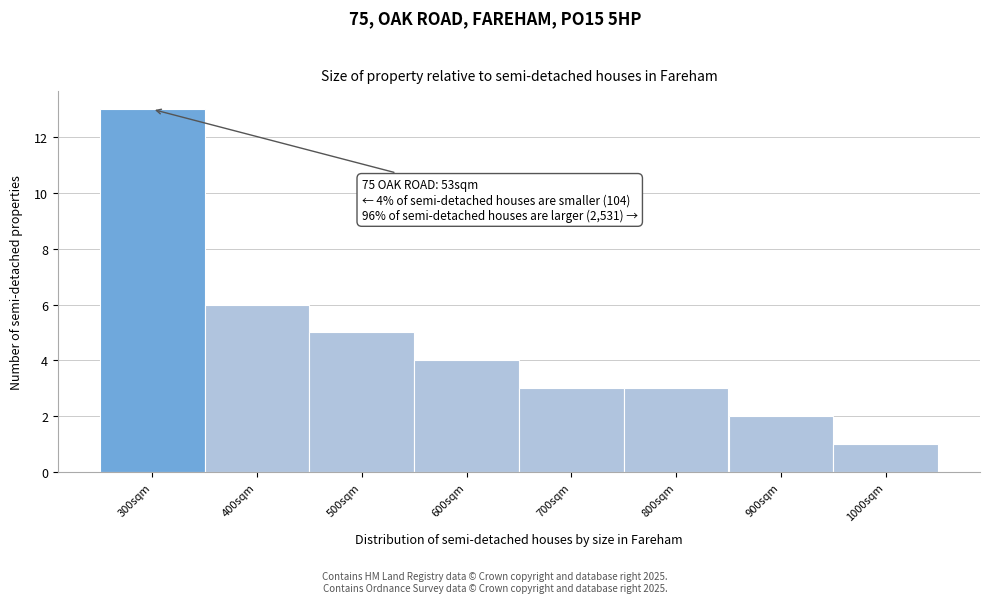

Reading right to left, what are all the values shown in this chart?

1000sqm=1	900sqm=2	800sqm=3	700sqm=3	600sqm=4	500sqm=5	400sqm=6	300sqm=13